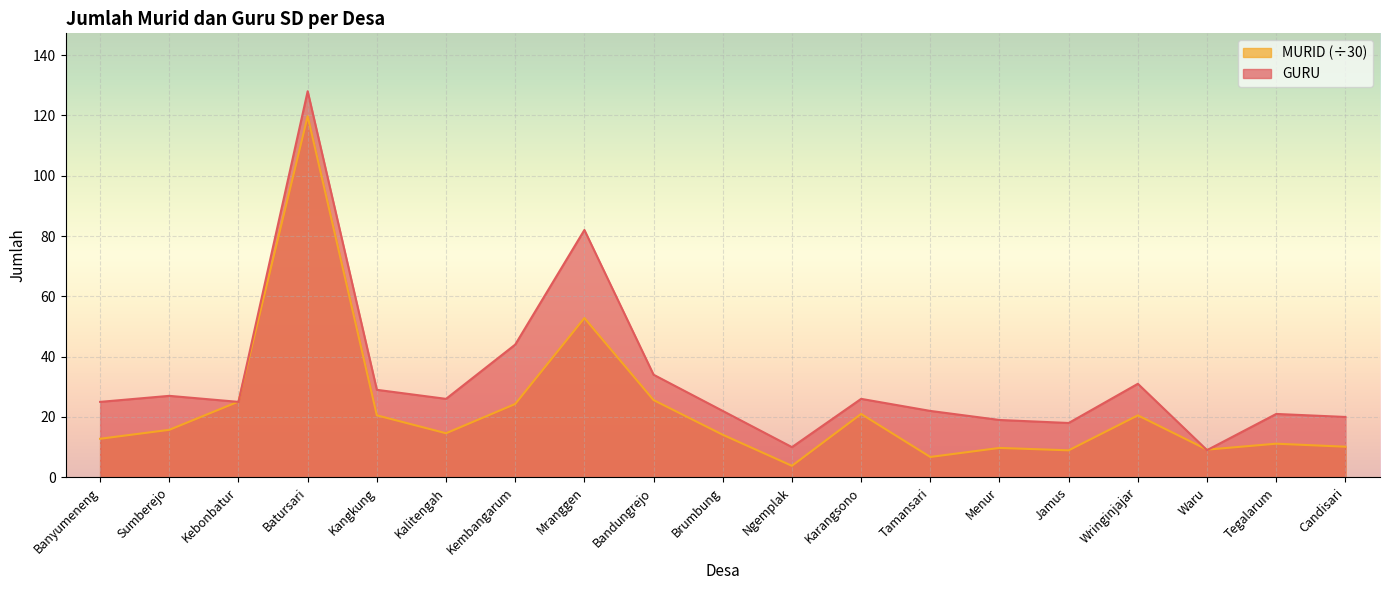

Reading left to right, extract all data points from this chart.

GURU: 25.0	27.0	25.0	128.0	29.0	26.0	44.0	82.0	34.0	22.0	10.0	26.0	22.0	19.0	18.0	31.0	9.0	21.0	20.0
MURID_scaled: 12.8	15.7	25.1	119.7	20.5	14.6	24.3	52.8	25.6	14.1	3.8	21.0	6.7	9.7	8.9	20.5	9.2	11.1	10.1